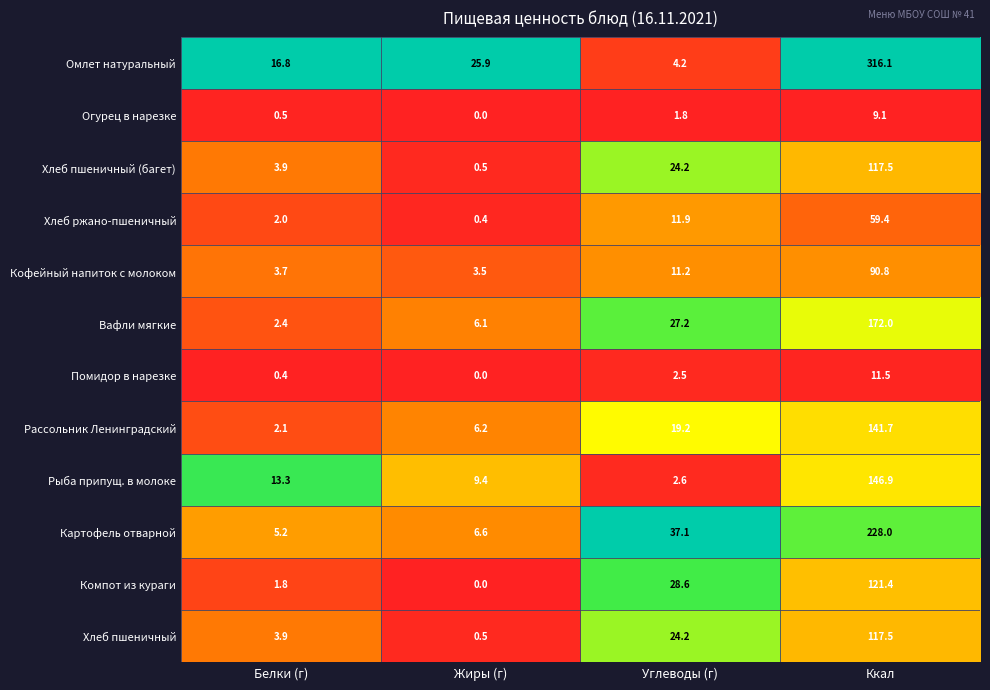

At which label does Хлеб пшеничный first exceed 24?

Углеводы (г)